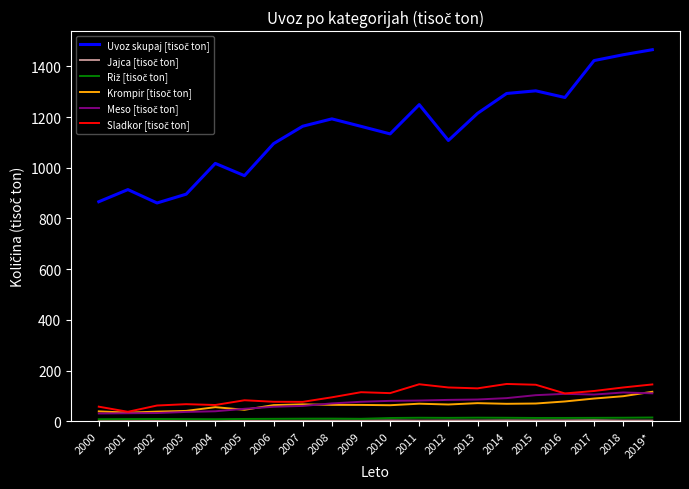

How many lines are shown in the chart?

6